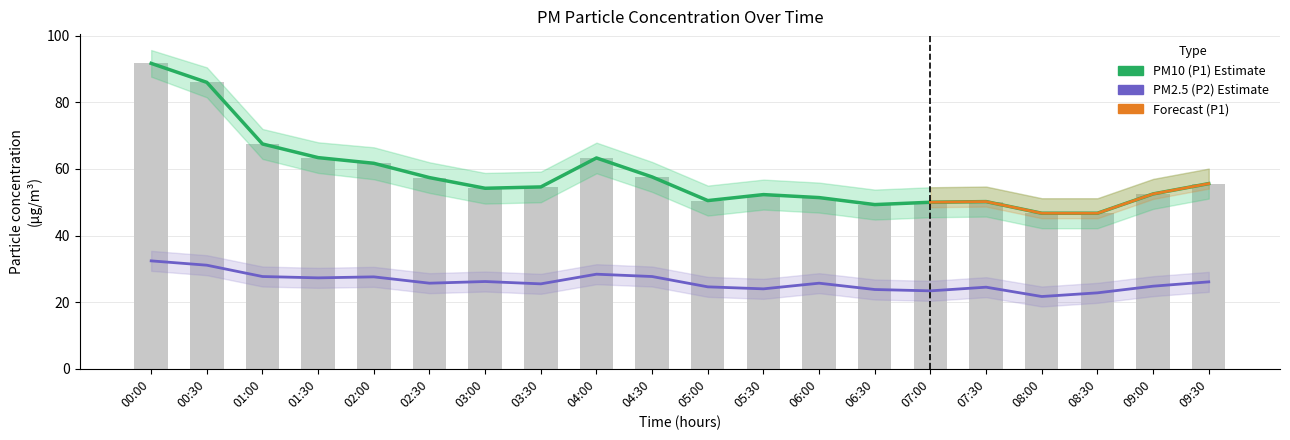

What is the value of the P2 bar at the 20th from the left?

26.1